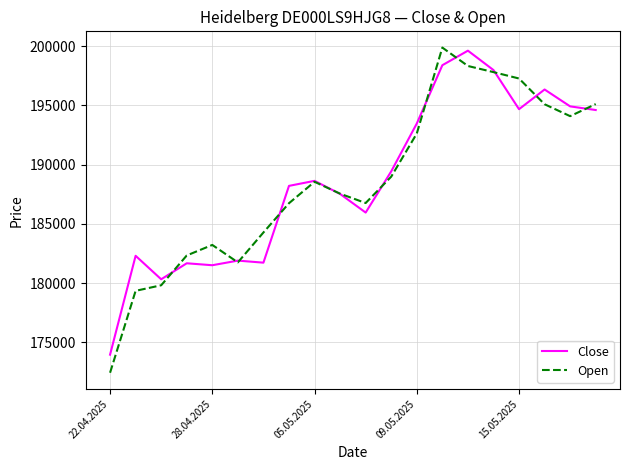

Does the chart have visible grid lines?

Yes